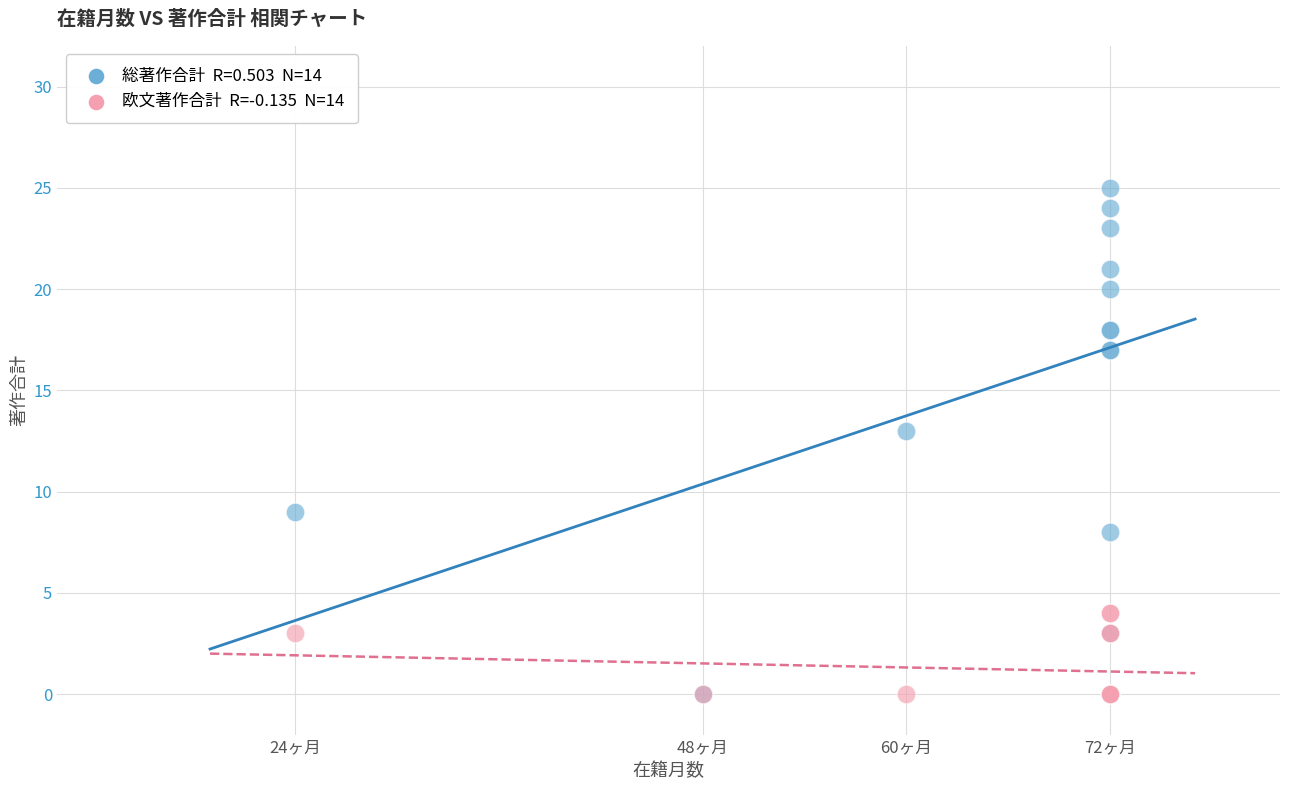

Across all series, what Y value is closest to 12?

13